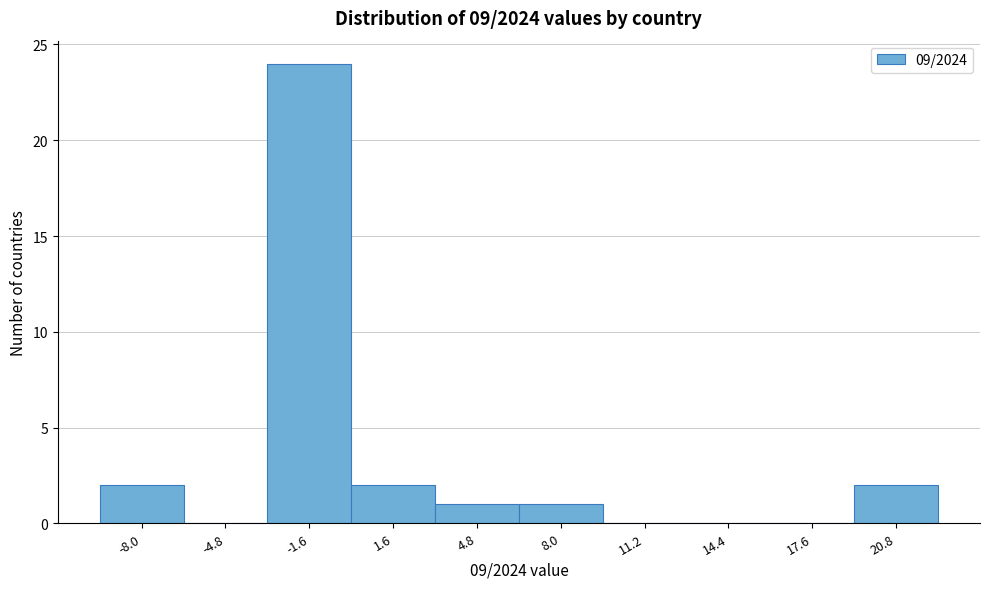

Reading left to right, list all the values displayed in this chart.

-8.0=2	-4.8=0	-1.6=24	1.6=2	4.8=1	8.0=1	11.2=0	14.4=0	17.6=0	20.8=2